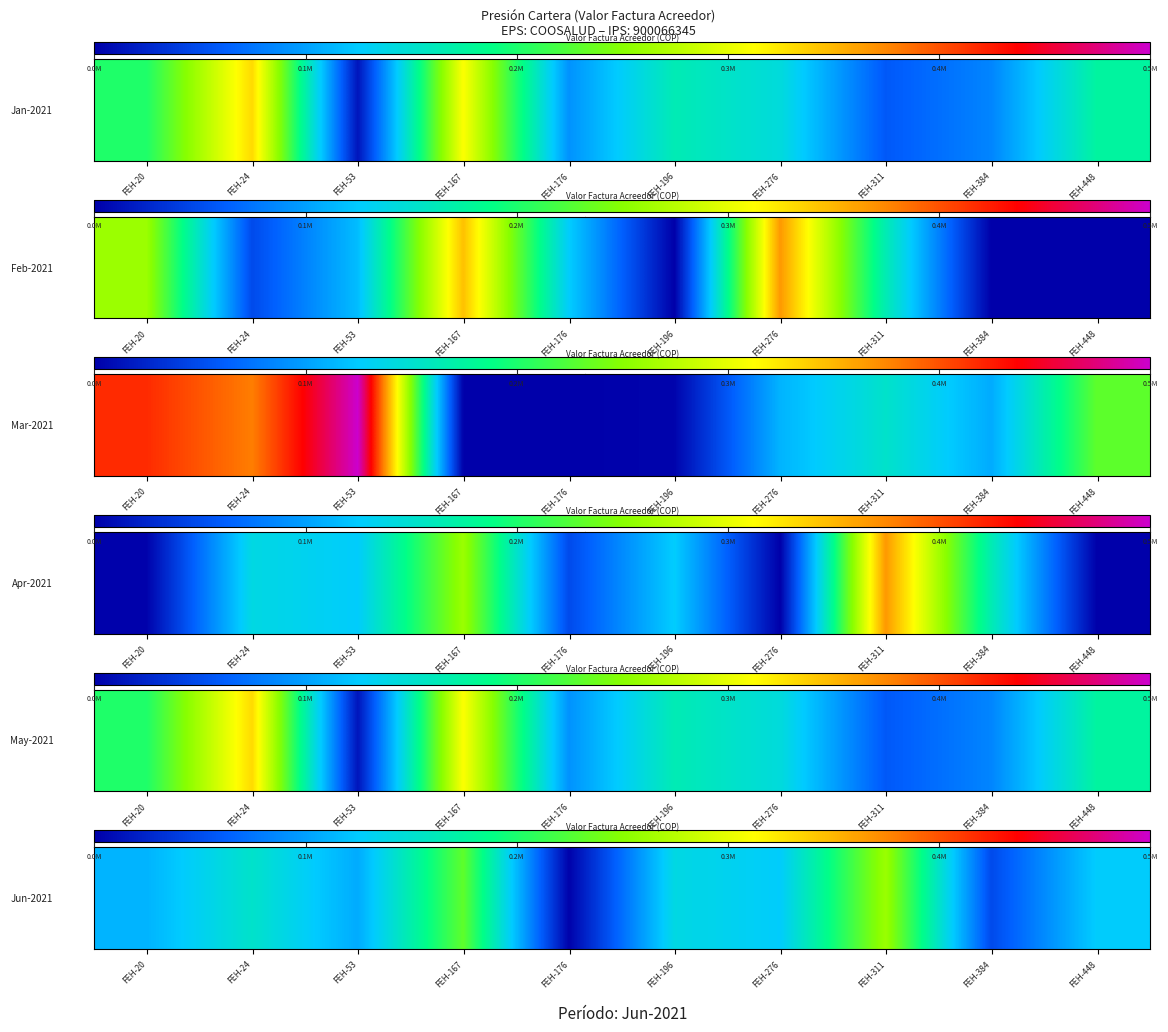

The value at FEH-53 is 171842. True or false?

False